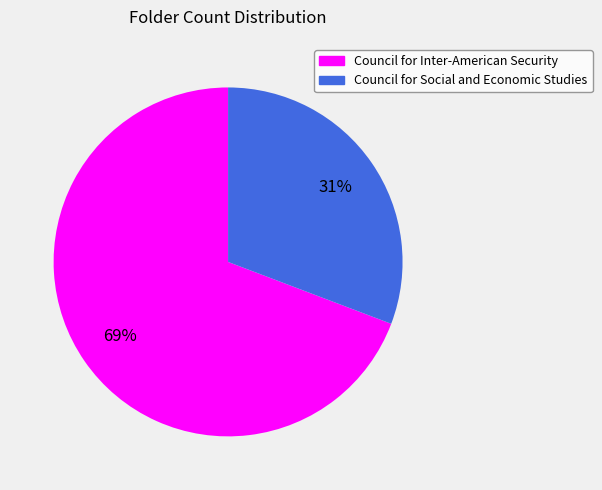

Combined, do Council for Inter-American Security and Council for Social and Economic Studies account for over 50%?

Yes